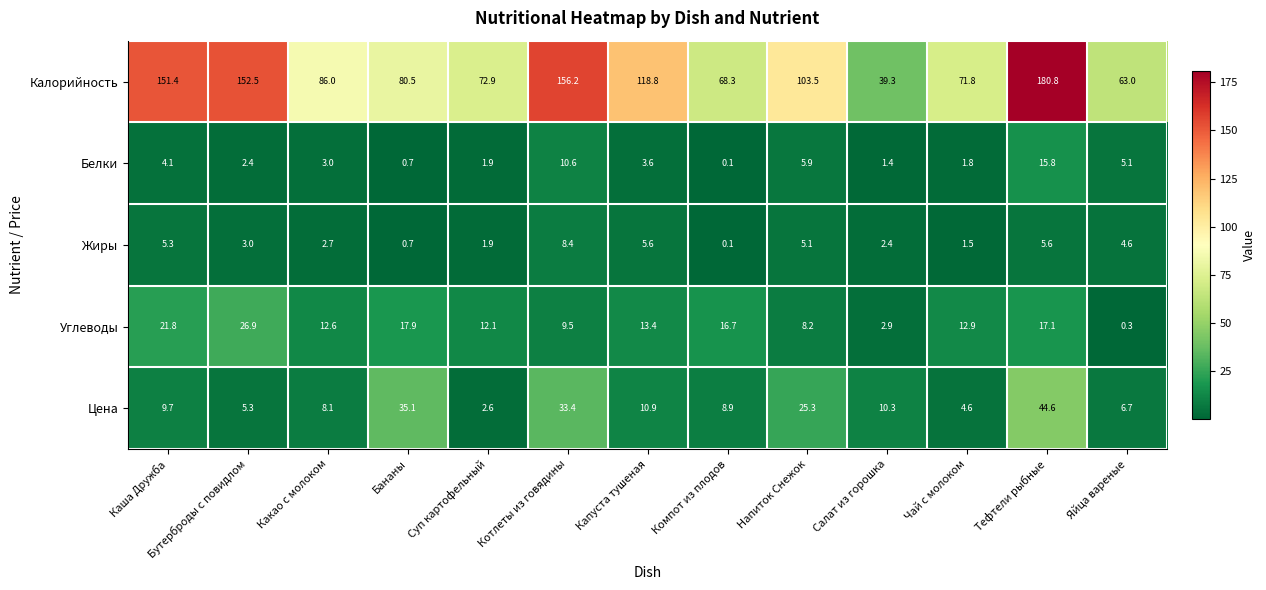

Between Бутерброды с повидлом and Чай с молоком, which series saw the biggest shift?

Калорийность